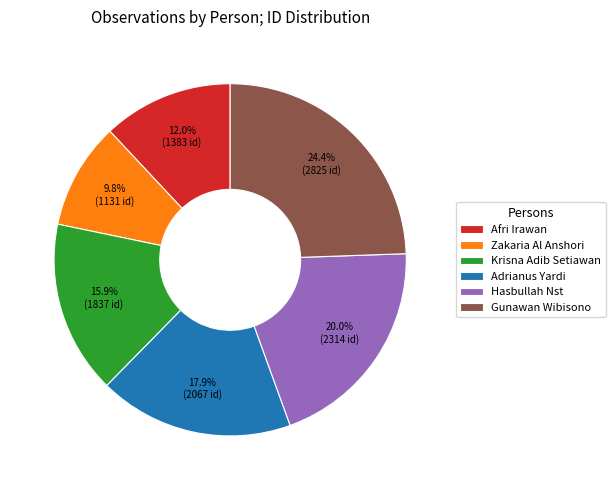

Does Zakaria Al Anshori represent more than half of the total?

No